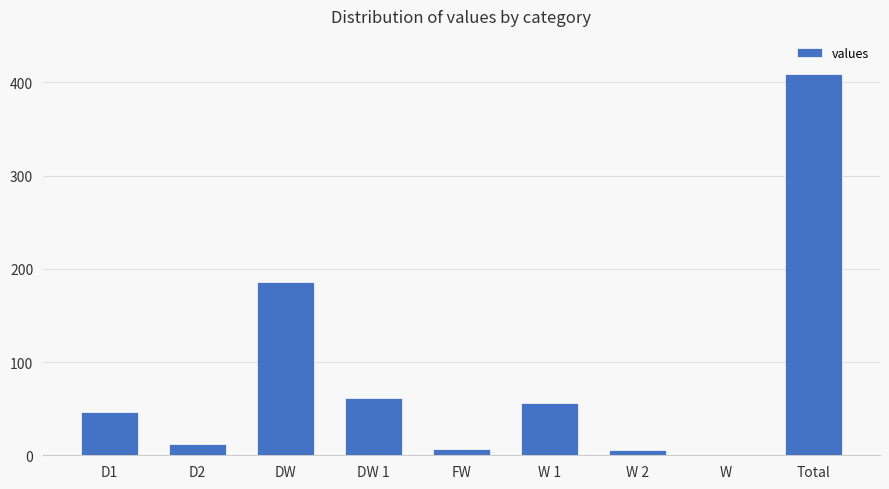

Between DW and D2, which is larger?

DW